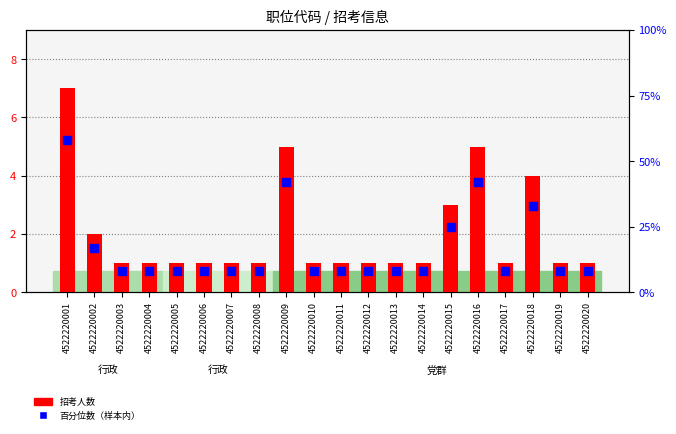

What are all the series names shown in the legend?

招考人数, 百分位数